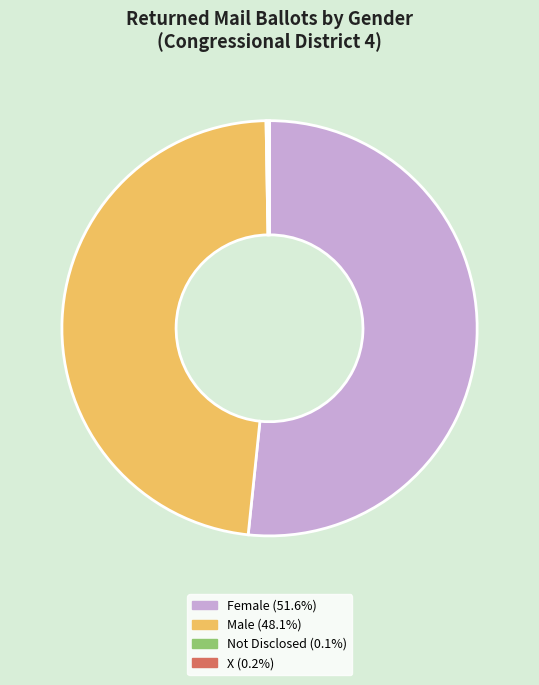

Is there any slice that represents more than half of the pie?

Yes